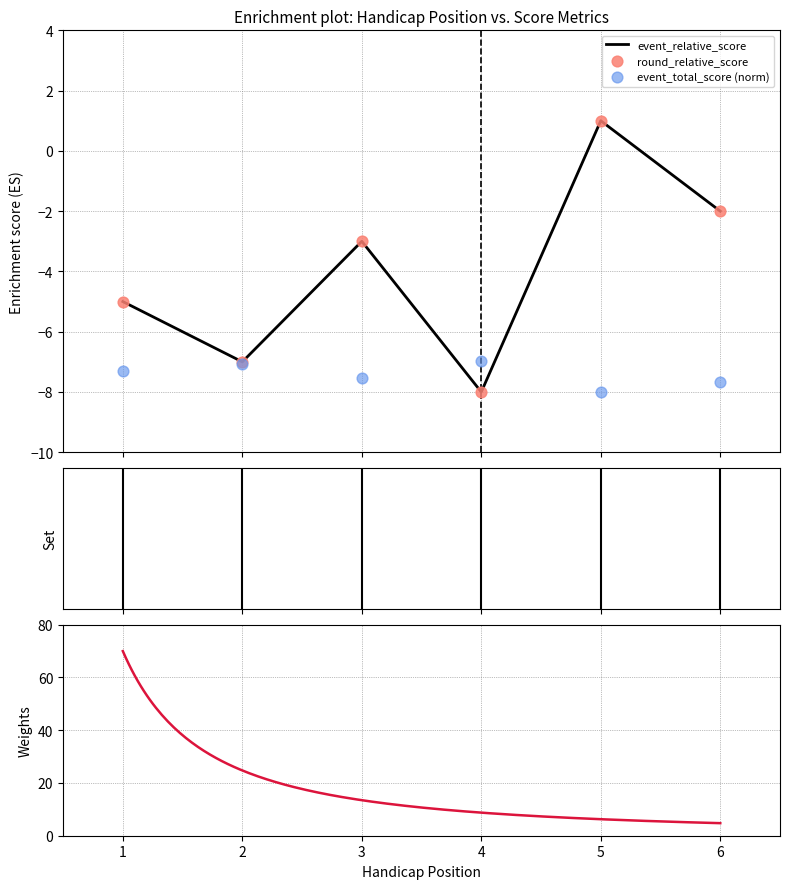

Which series has the largest total across all categories?

event_relative_score